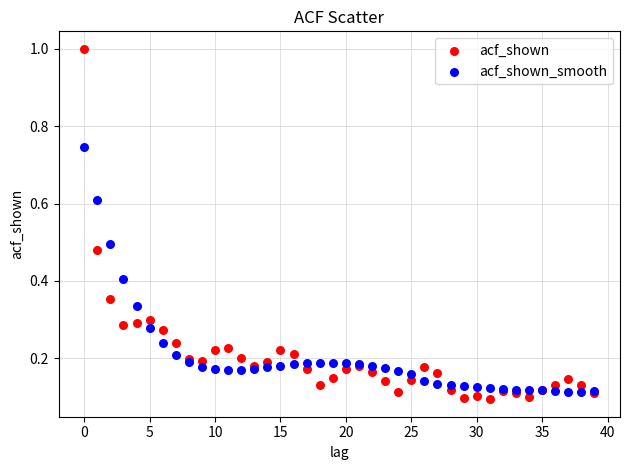

What are all the series names shown in the legend?

acf_shown, acf_shown_smooth